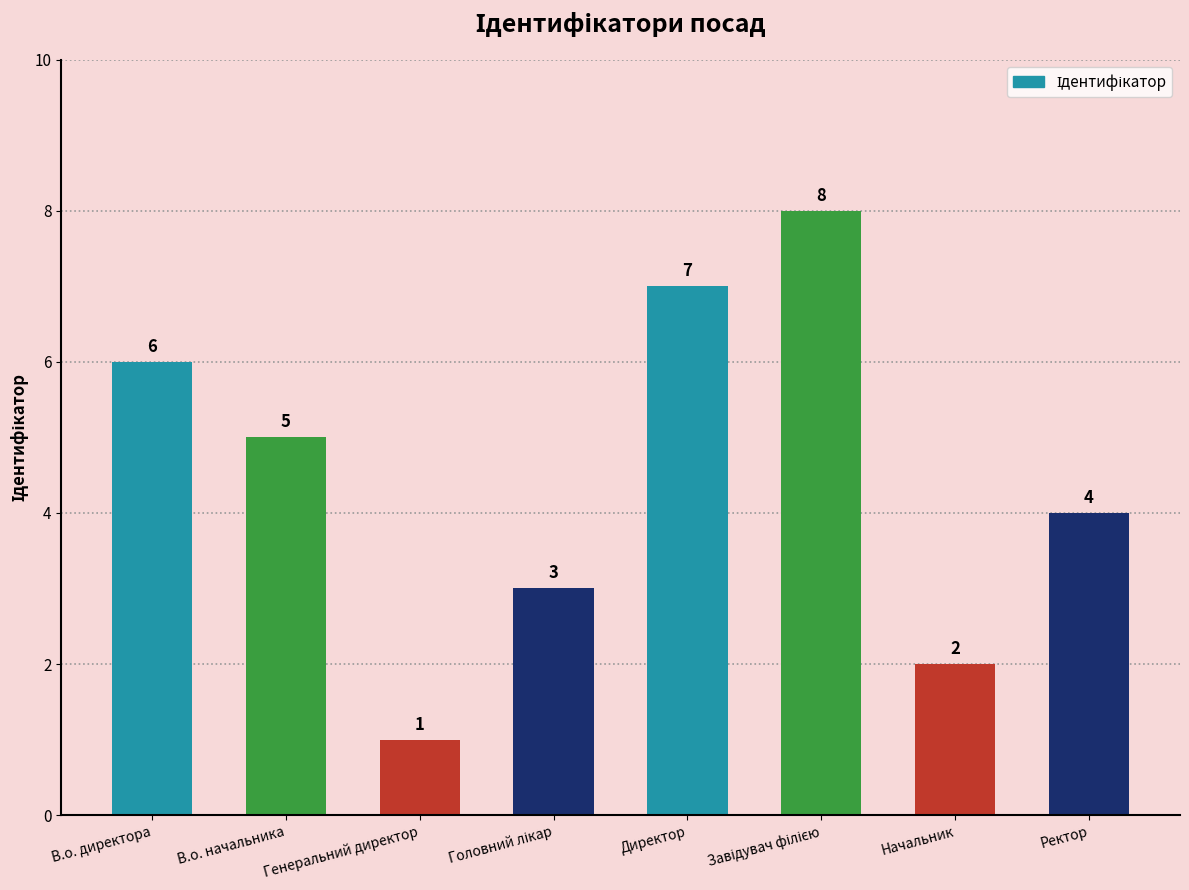

What is the ratio of the value at Начальник to the value at Ректор?

0.5